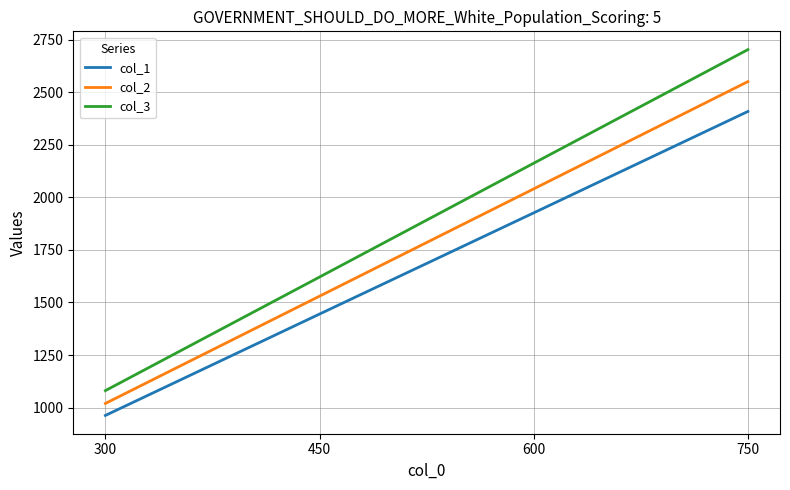

List the series in order of their peak value, lowest first.

col_1, col_2, col_3